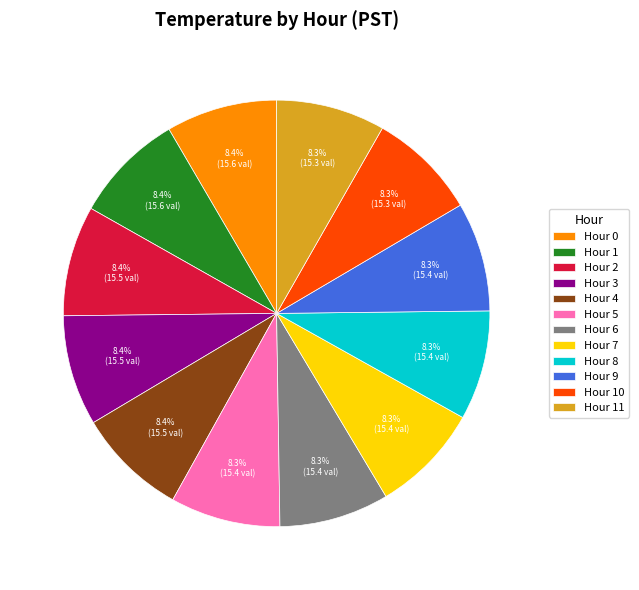

Is there any slice that represents more than half of the pie?

No